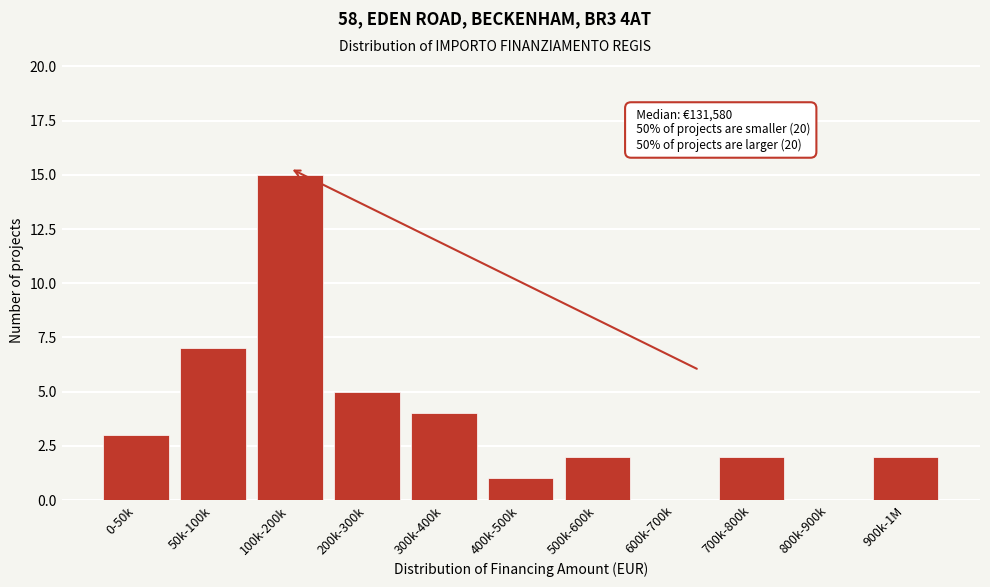

Reading left to right, transcribe all the data shown in this chart.

0-50k=3	50k-100k=7	100k-200k=15	200k-300k=5	300k-400k=4	400k-500k=1	500k-600k=2	600k-700k=0	700k-800k=2	800k-900k=0	900k-1M=2